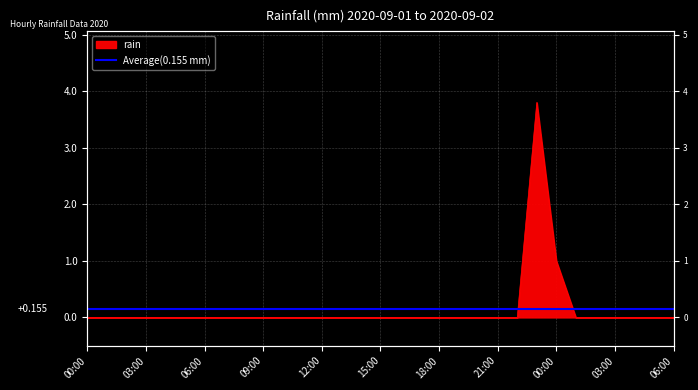

What is the label of the 8th point from the left?

2020-09-01 07:00